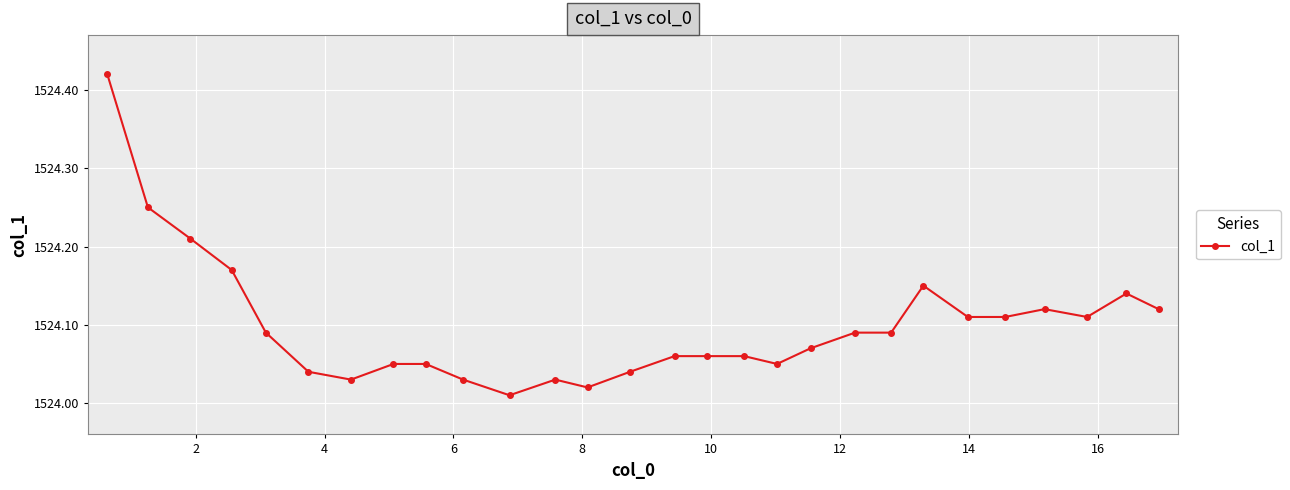

True or false: the data has more than 2 interior local peaks.

True